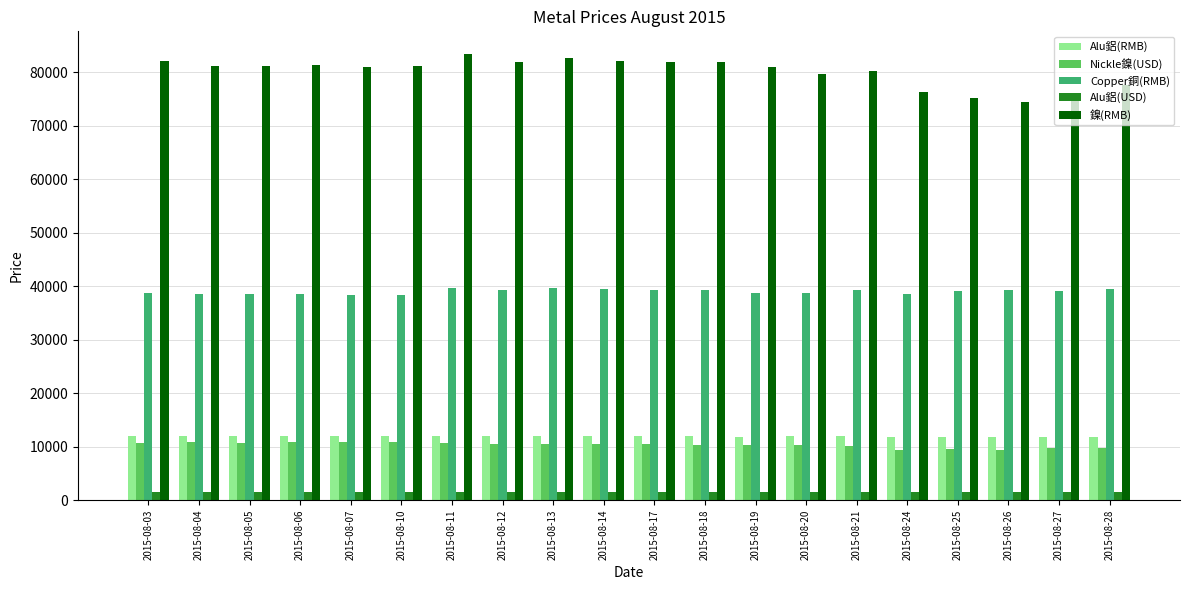

What is the value of the 鎳(RMB) bar at the 7th from the left?

83500.0